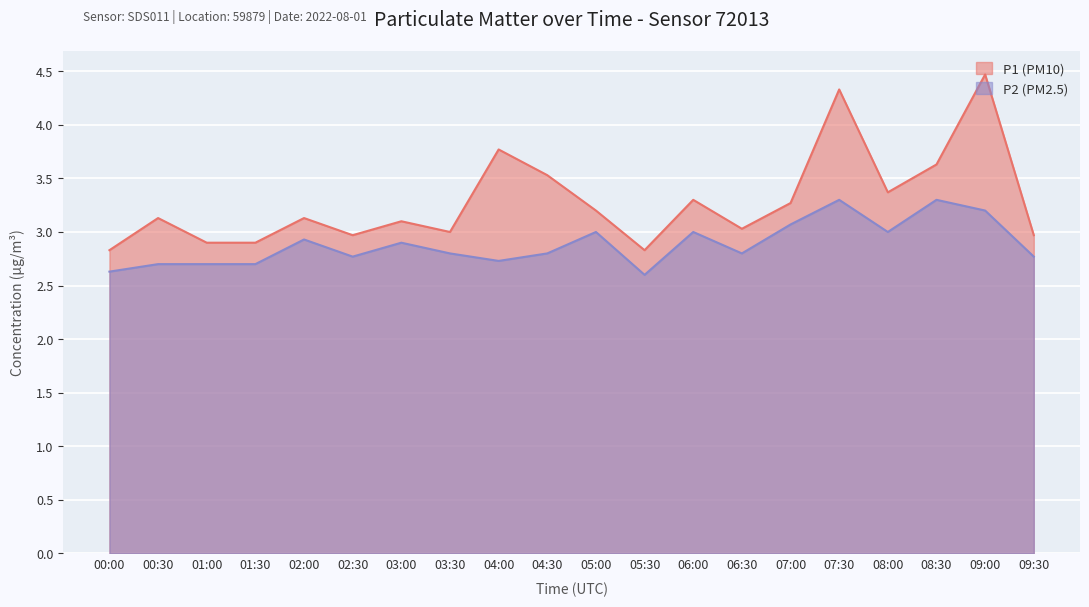

True or false: P2 (PM2.5) has more than 0 interior local peaks.

True